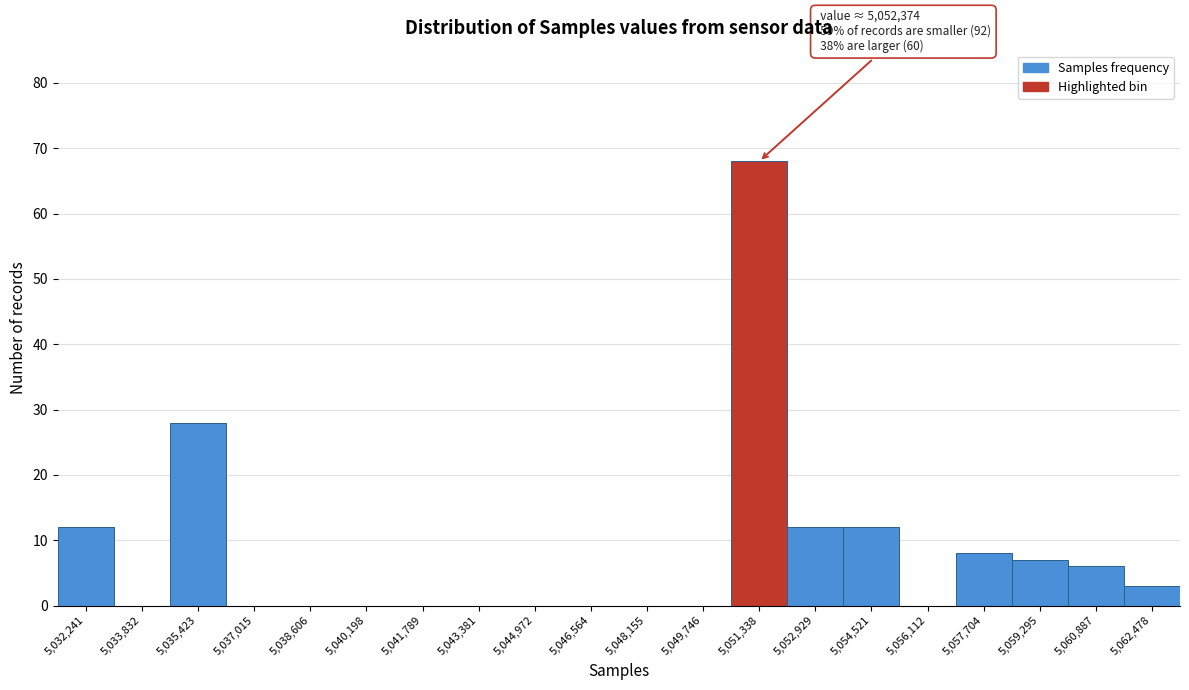

Reading left to right, extract all data points from this chart.

5,032,241=12	5,033,832=0	5,035,423=28	5,037,015=0	5,038,606=0	5,040,198=0	5,041,789=0	5,043,381=0	5,044,972=0	5,046,564=0	5,048,155=0	5,049,746=0	5,051,338=68	5,052,929=12	5,054,521=12	5,056,112=0	5,057,704=8	5,059,295=7	5,060,887=6	5,062,478=3